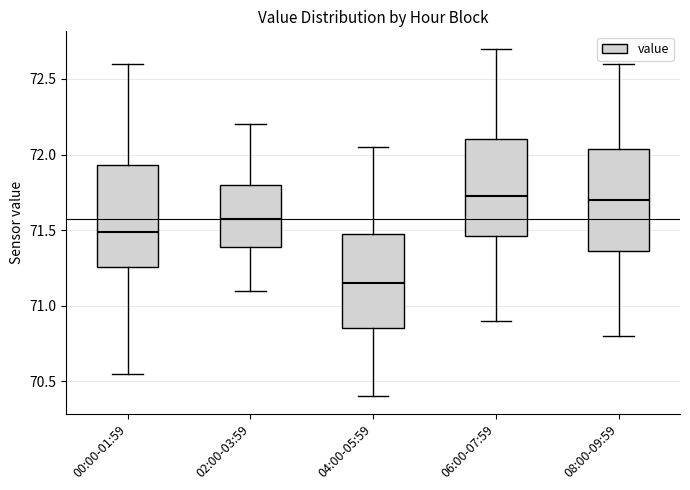

Reading left to right, read every box against the y-axis: the position of its median line, the range the box covers, and the ends of its whiskers. The values are not printed on the chart, so give them approximately, as read against the axis.

00:00-01:59: median 71.50, box 71.25 to 71.95, whiskers 70.55 to 72.60
02:00-03:59: median 71.60, box 71.40 to 71.80, whiskers 71.10 to 72.20
04:00-05:59: median 71.15, box 70.85 to 71.50, whiskers 70.40 to 72.05
06:00-07:59: median 71.75, box 71.45 to 72.10, whiskers 70.90 to 72.70
08:00-09:59: median 71.70, box 71.35 to 72.05, whiskers 70.80 to 72.60